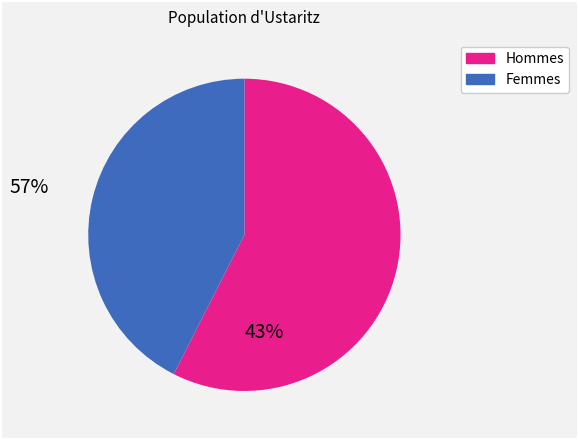

Does any single category account for the majority?

Yes